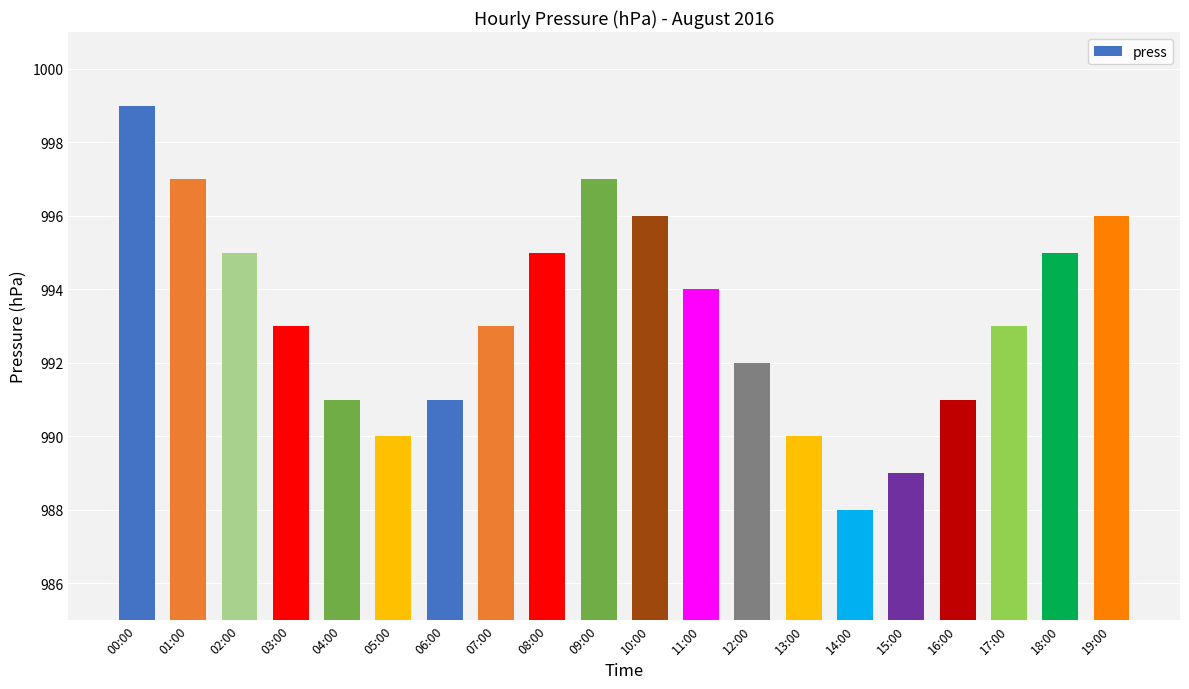

Read the value at 15:00, to the nearest 10.

990